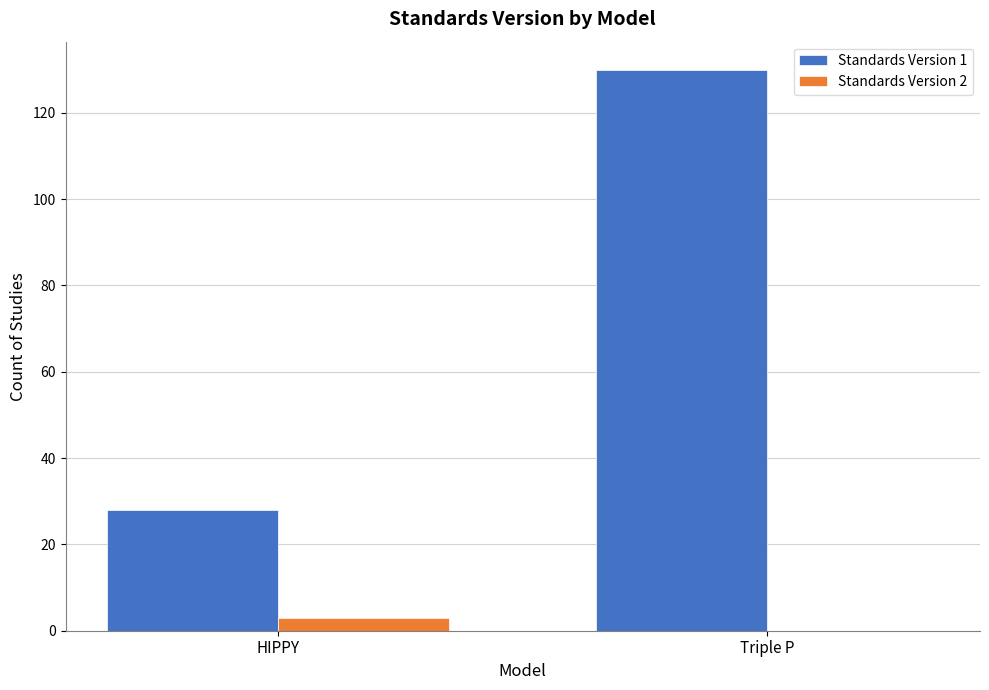

Reading right to left, transcribe all the data shown in this chart.

Standards Version 1: 130	28
Standards Version 2: 0	3